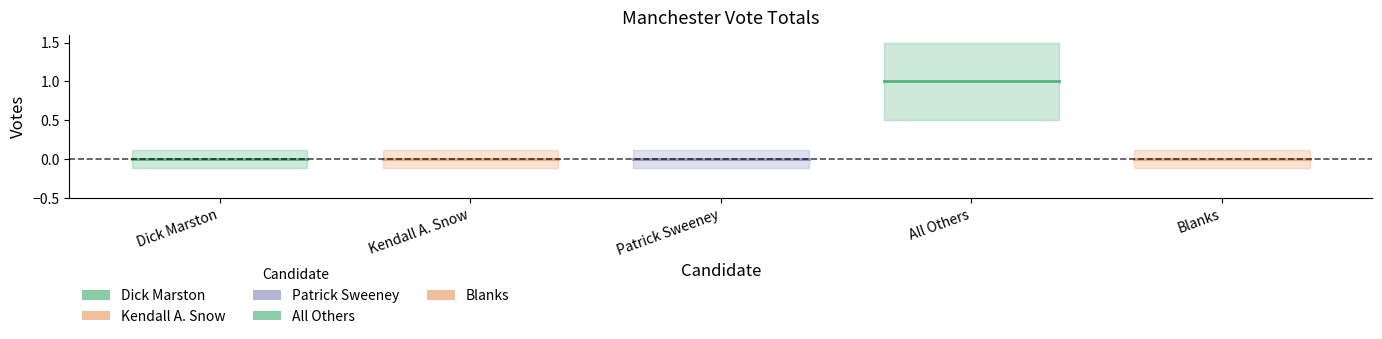

What is the label of the 2nd point from the left?

Kendall A. Snow